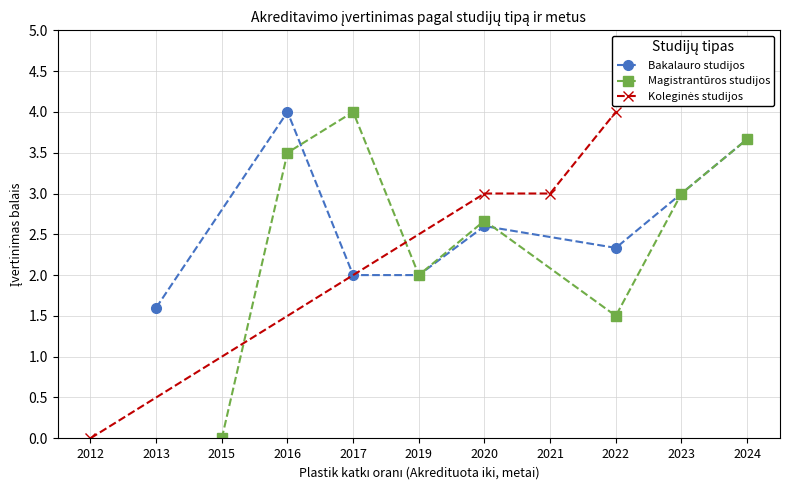

The value of Bakalauro studijos at 2022 is 2.3. True or false?

True